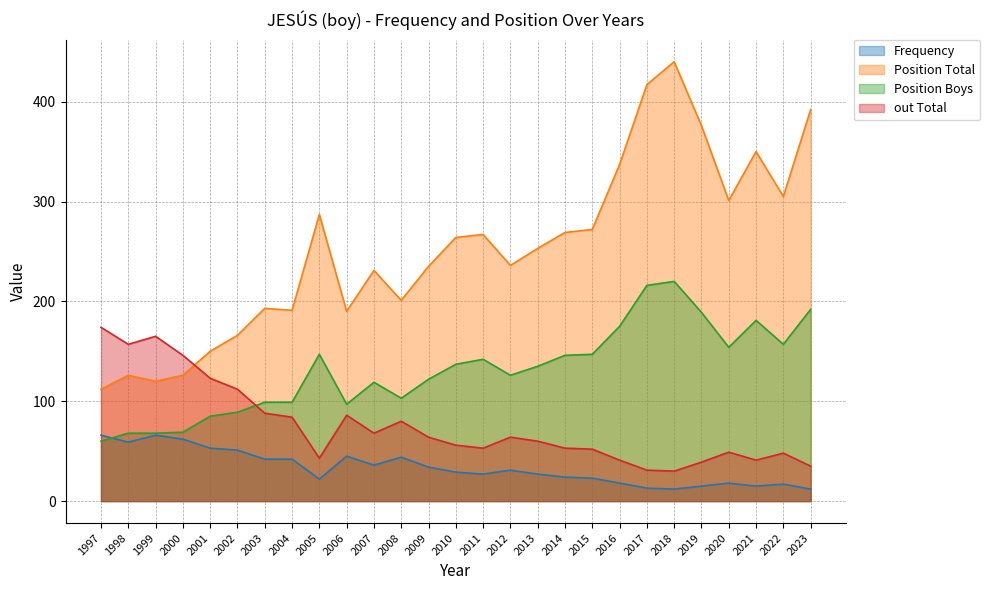

What is the average value of the Frequency series?

33